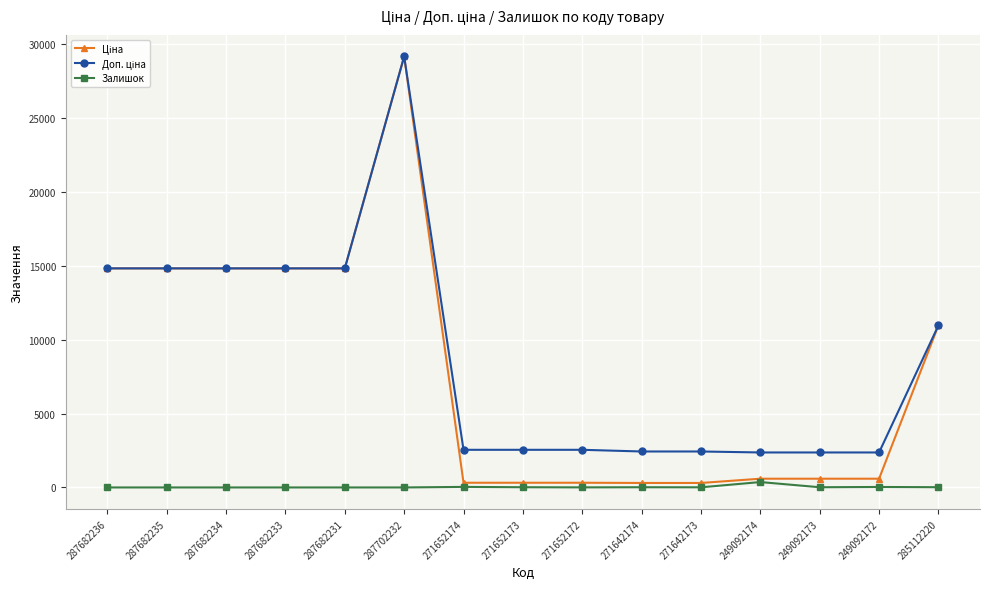

True or false: Залишок has more than 0 points higher than both neighbors.

True